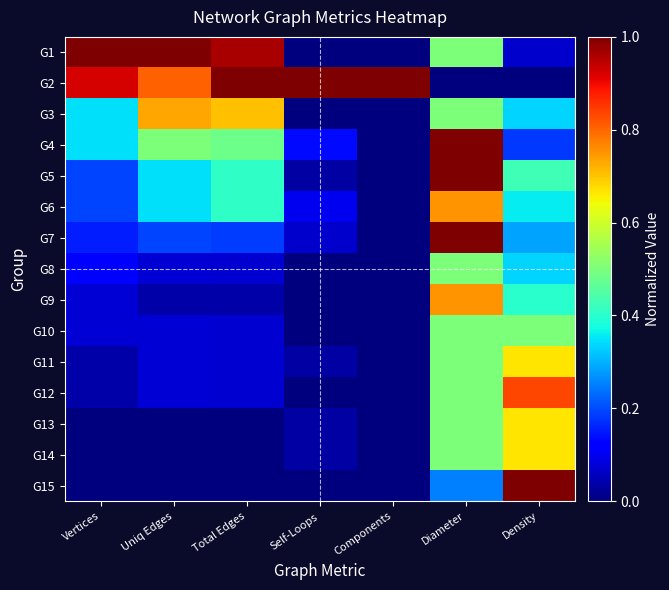

Which category has the lowest value across all series?

Self-Loops